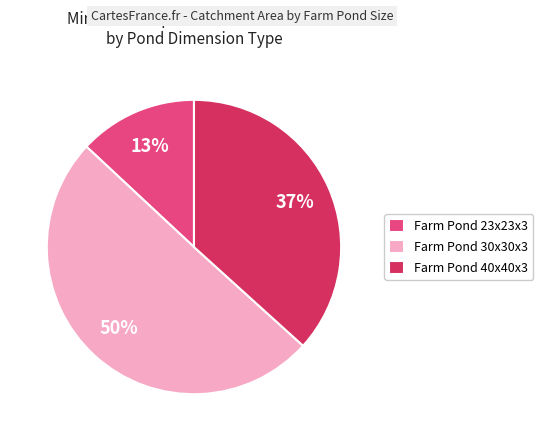

To the nearest percent, what is the average slice percentage?

33%